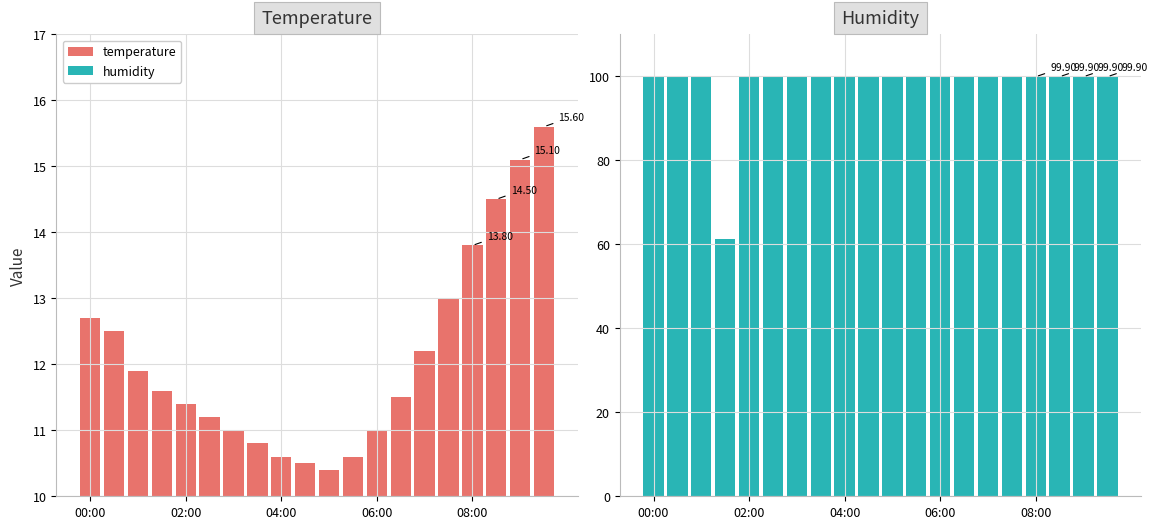

Between 17 and 13, which is larger?

17